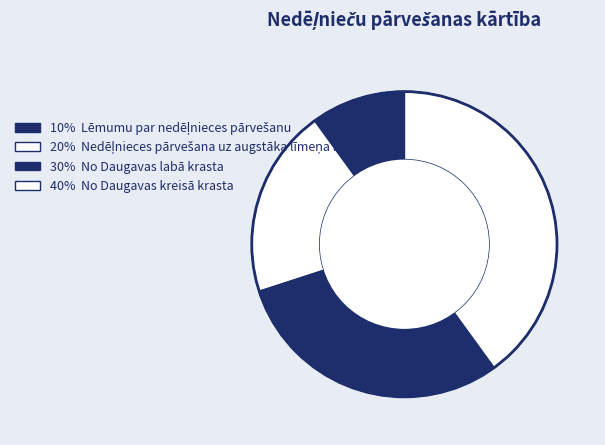

How many slices are in this pie chart?

4